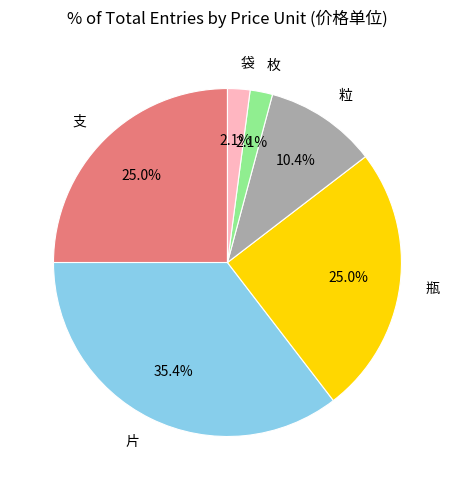

What is the largest slice in the pie chart?

片